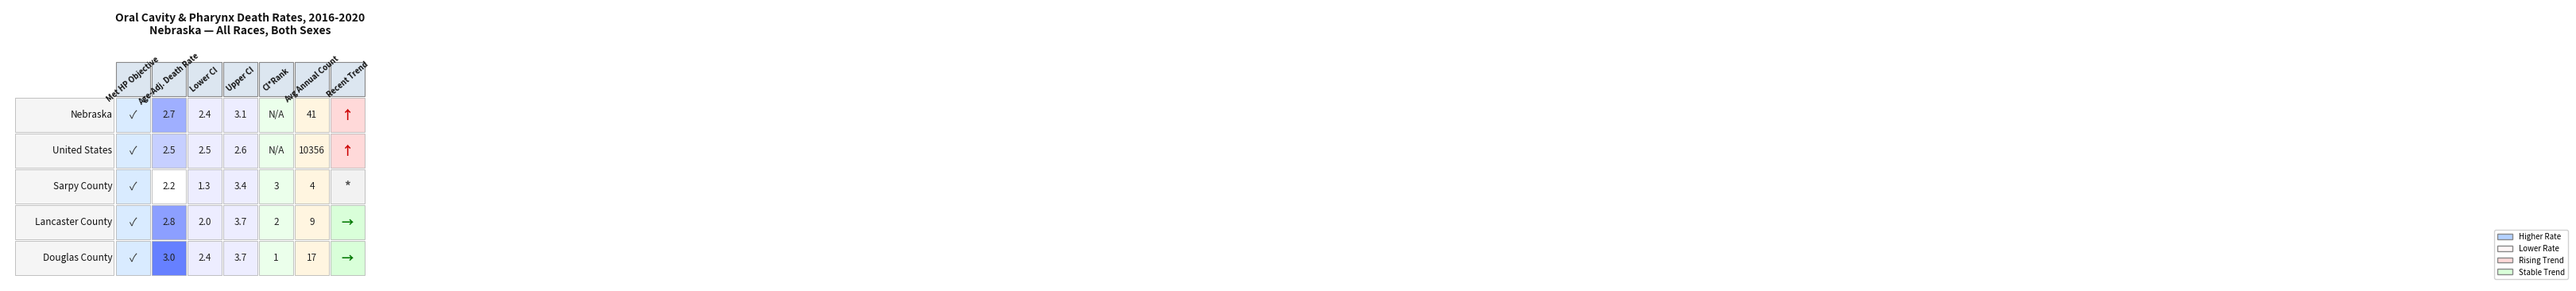

How many series are shown in this chart?

5